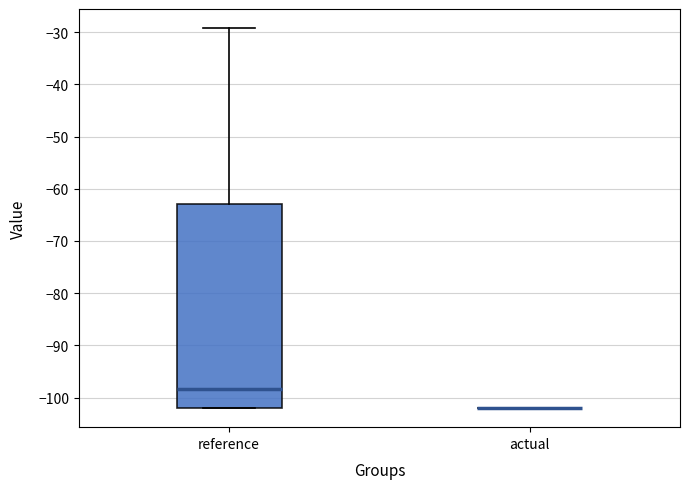

Where is the lower edge of the box for reference on the y-axis? The values are not printed on the chart, so give them approximately, as read against the axis.

-102